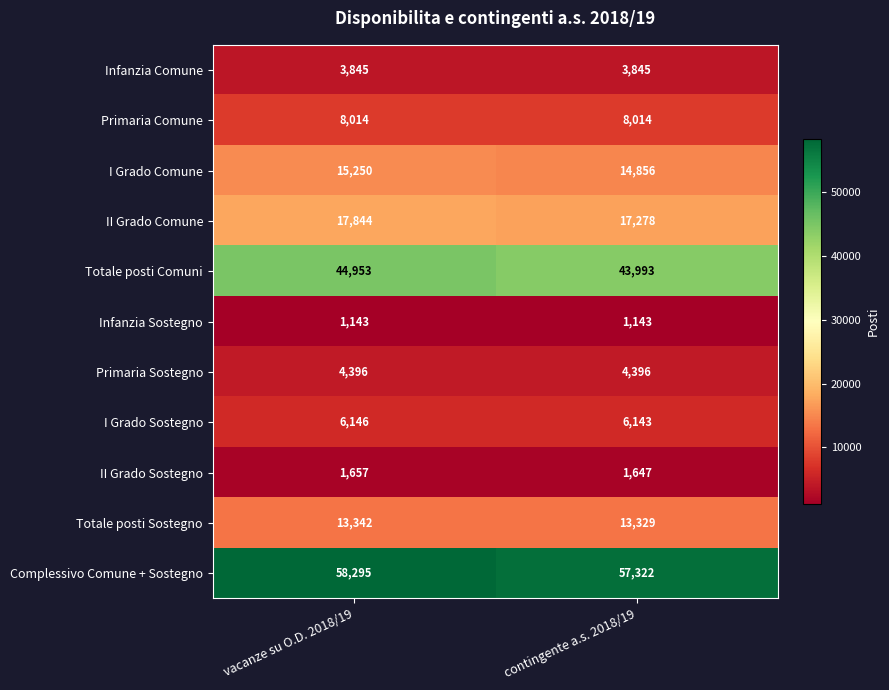

Which series has the largest total across all categories?

Complessivo Comune + Sostegno